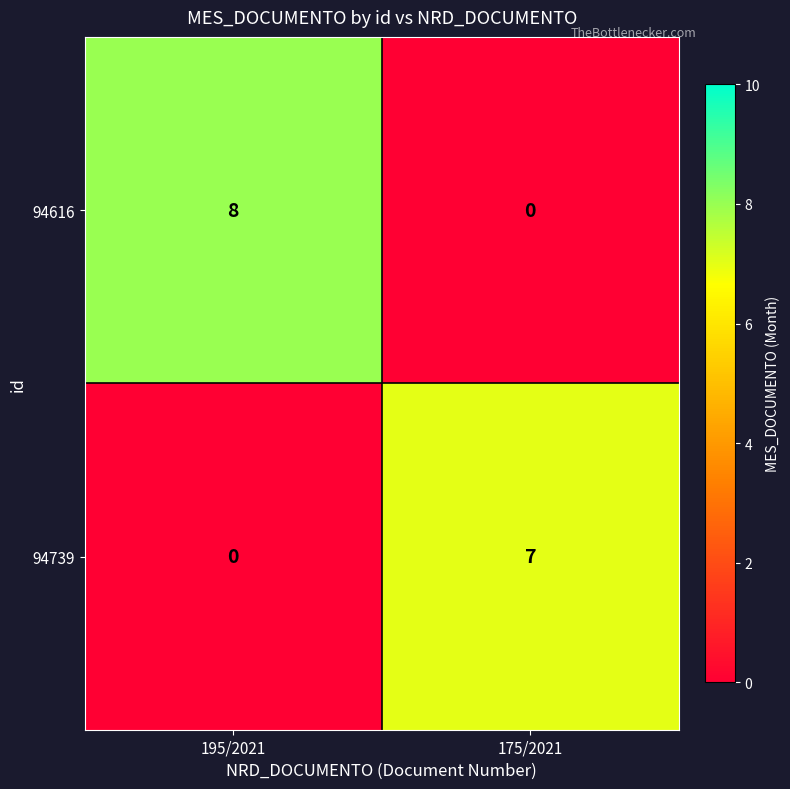

At which category is the sum across all series the highest?

195/2021